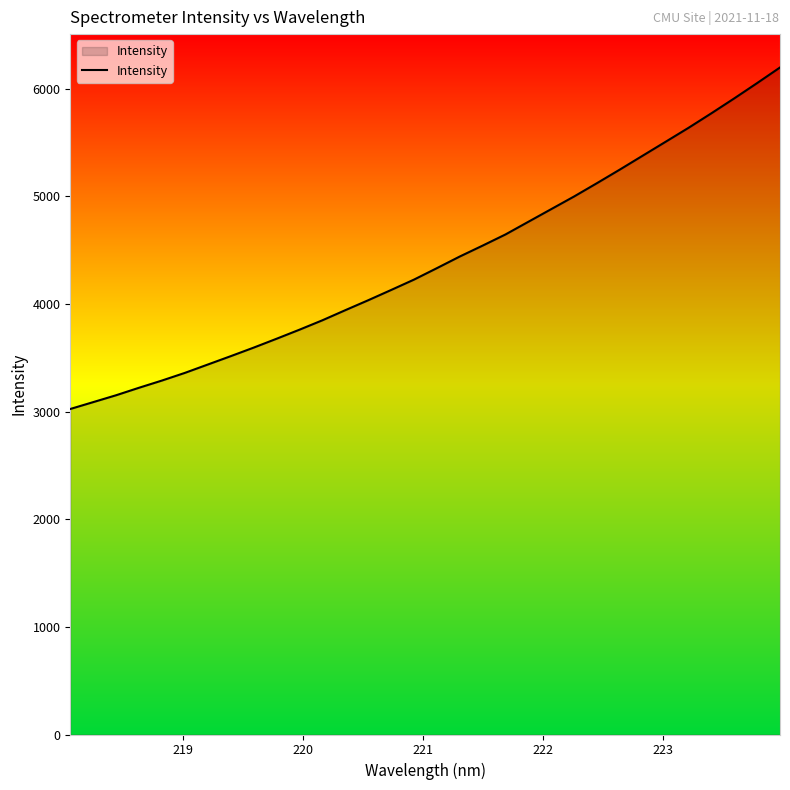

What is the smallest value displayed?

3024.0